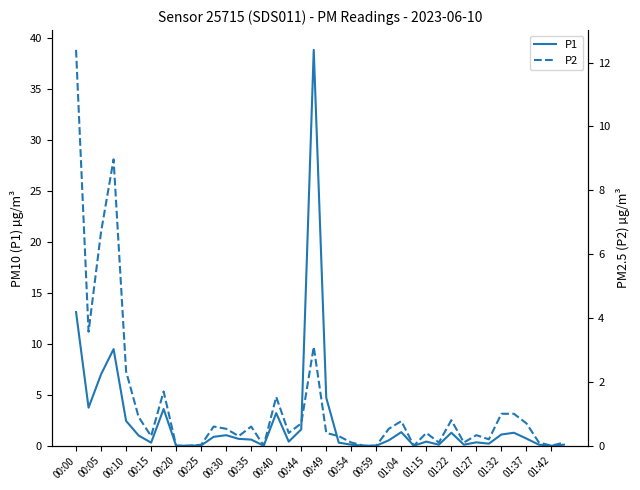

Reading left to right, what are all the values shown in this chart?

P1: 13.1	3.7	7.0	9.5	2.4	1.0	0.3	3.6	0.0	0.0	0.0	0.9	1.0	0.7	0.6	0.0	3.2	0.4	1.6	38.8	4.7	0.3	0.1	0.0	0.0	0.5	1.3	0.0	0.4	0.1	1.3	0.1	0.3	0.2	1.1	1.3	0.7	0.1	0.0	0.1
P2: 12.4	3.6	6.7	9.0	2.3	0.9	0.3	1.7	0.0	0.0	0.0	0.6	0.5	0.3	0.6	0.0	1.5	0.4	0.7	3.1	0.4	0.3	0.1	0.0	0.0	0.5	0.8	0.0	0.4	0.1	0.8	0.1	0.3	0.2	1.0	1.0	0.7	0.1	0.0	0.1